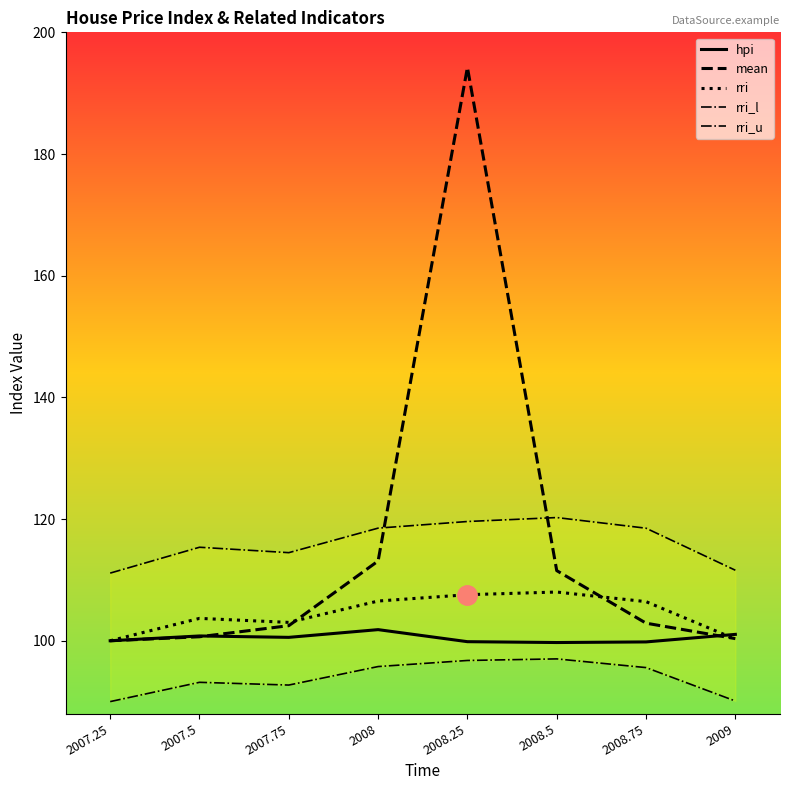

What is the minimum value for rri_u?

111.1